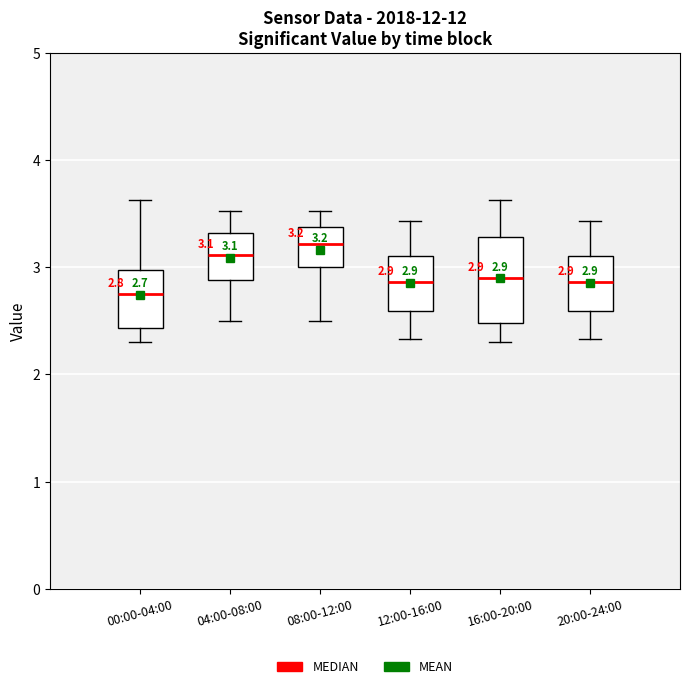

Which box is the tallest, from its lower edge to its upper edge?

16:00-20:00